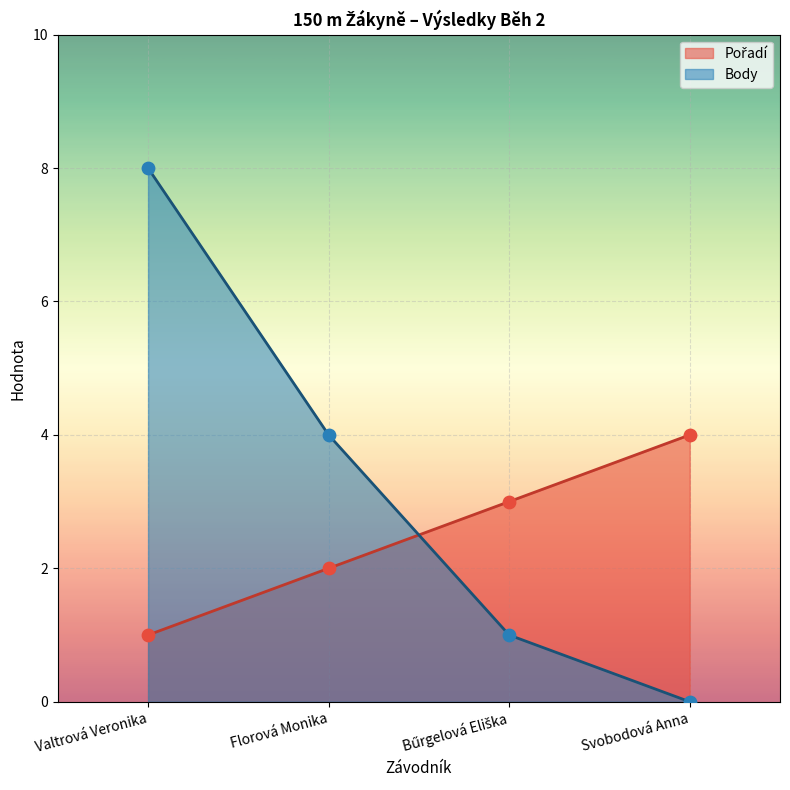

Is the value of Pořadí at Bűrgelová Eliška greater than the value of Body at Bűrgelová Eliška?

Yes